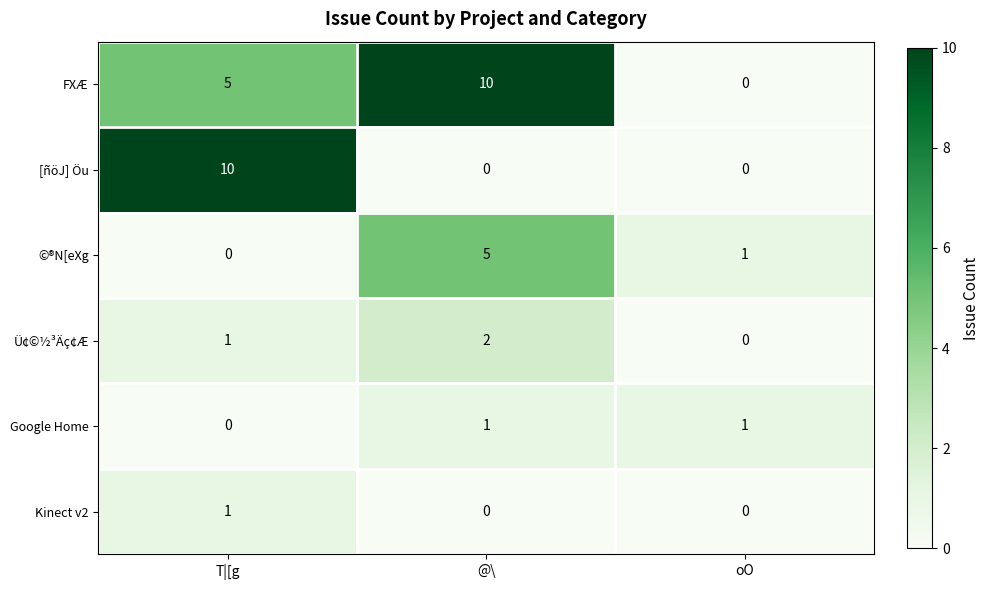

Reading left to right, what are all the values shown in this chart?

FXÆ: 5	10	0
[ñöJ] Öu: 10	0	0
©®N[eXg: 0	5	1
Ü¢©½³Äç¢Æ: 1	2	0
Google Home: 0	1	1
Kinect v2: 1	0	0